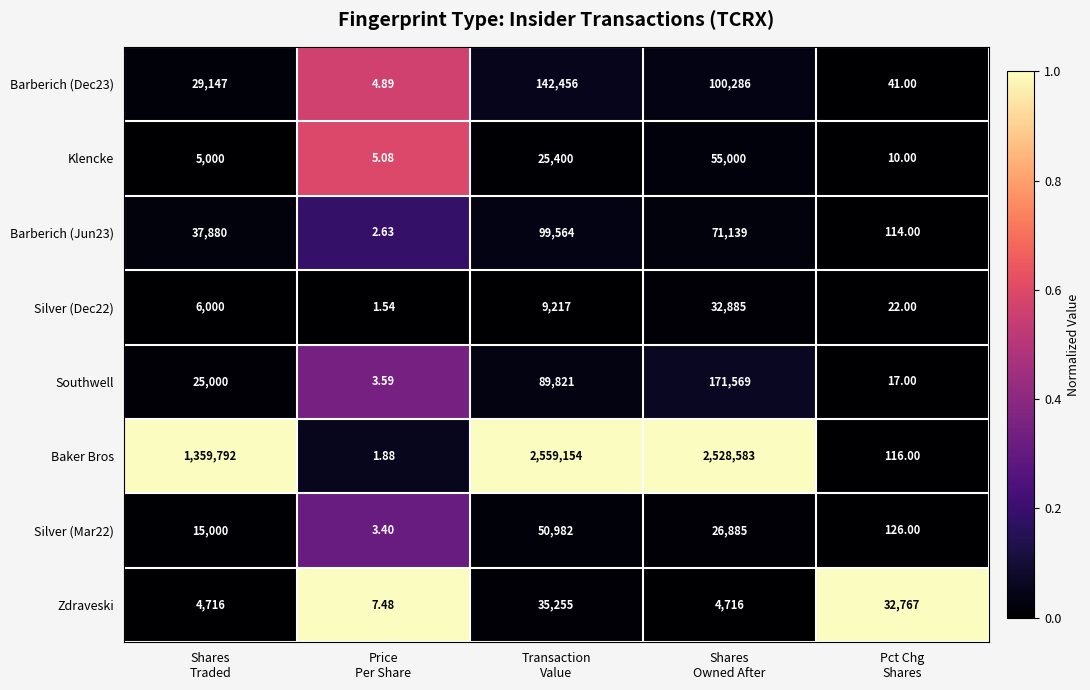

What is the total value across all series at Shares
Owned After?

2991063.0